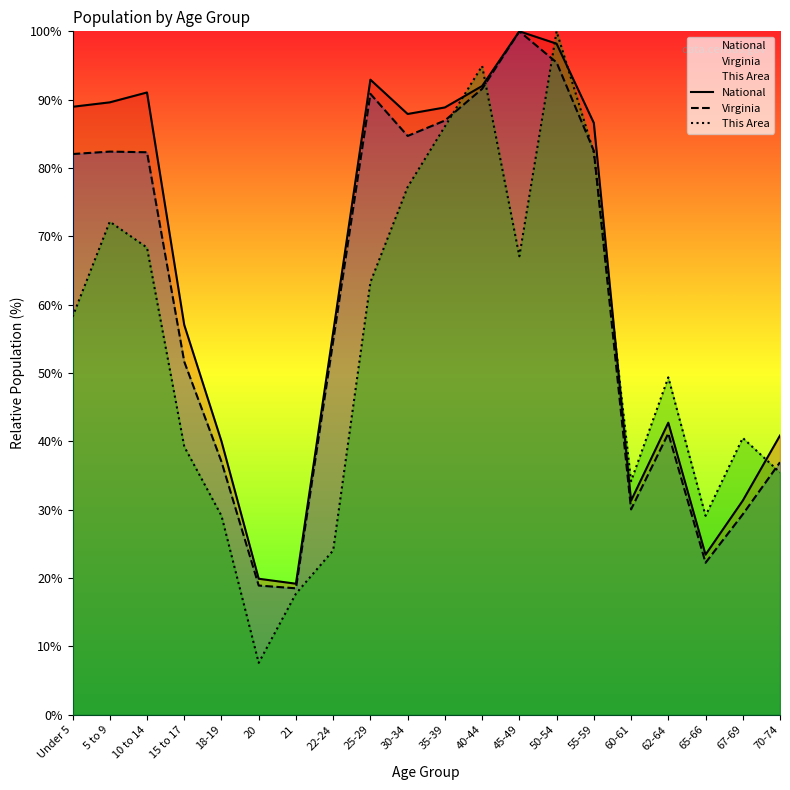

True or false: National and Virginia cross at least once.

False